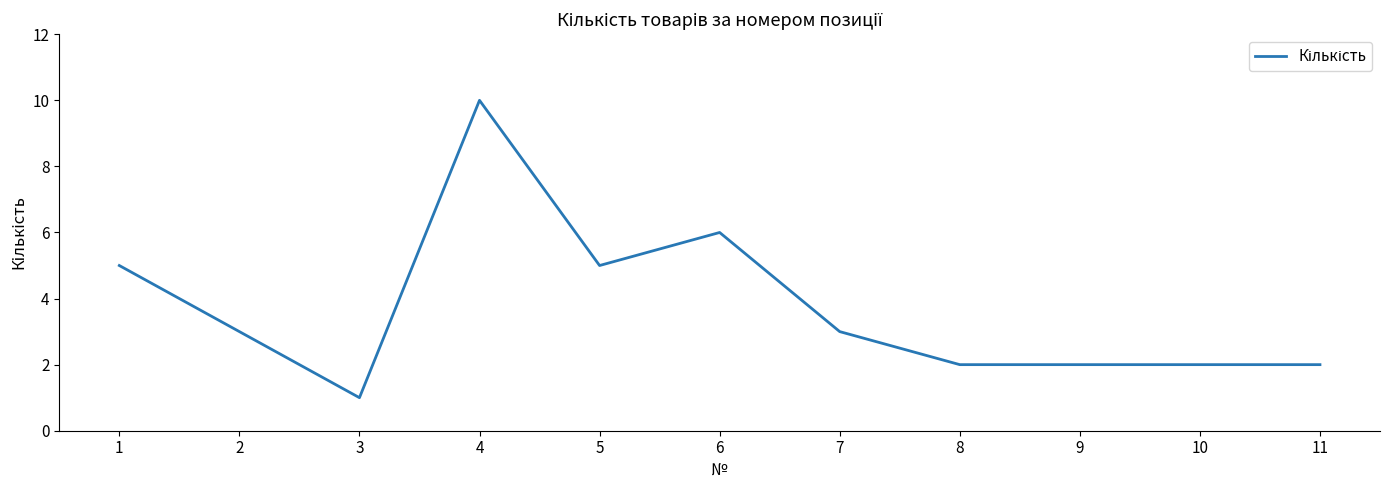

What is the minimum value shown in the chart?

1